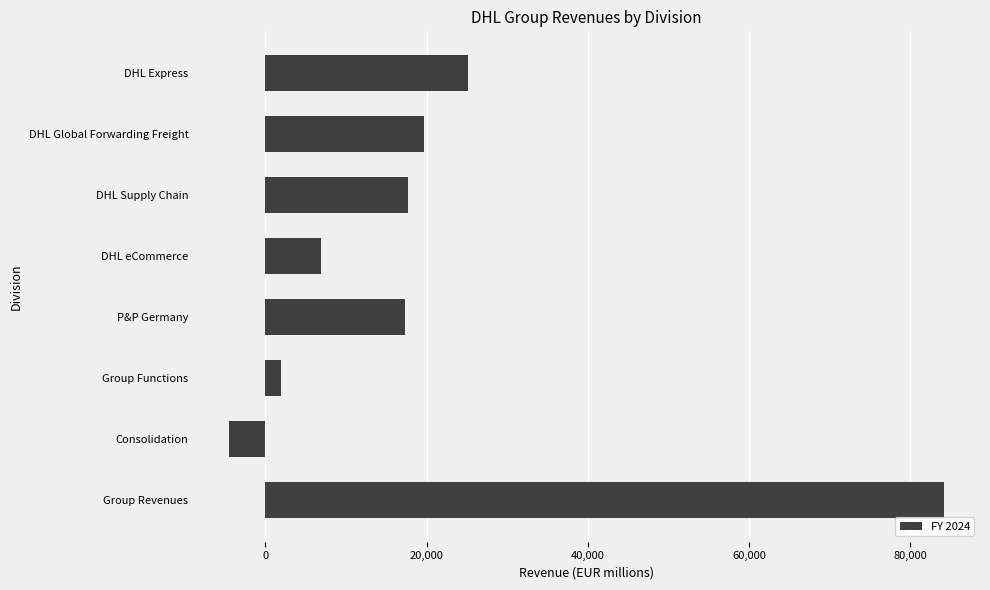

What is the minimum value shown in the chart?

-4500.3